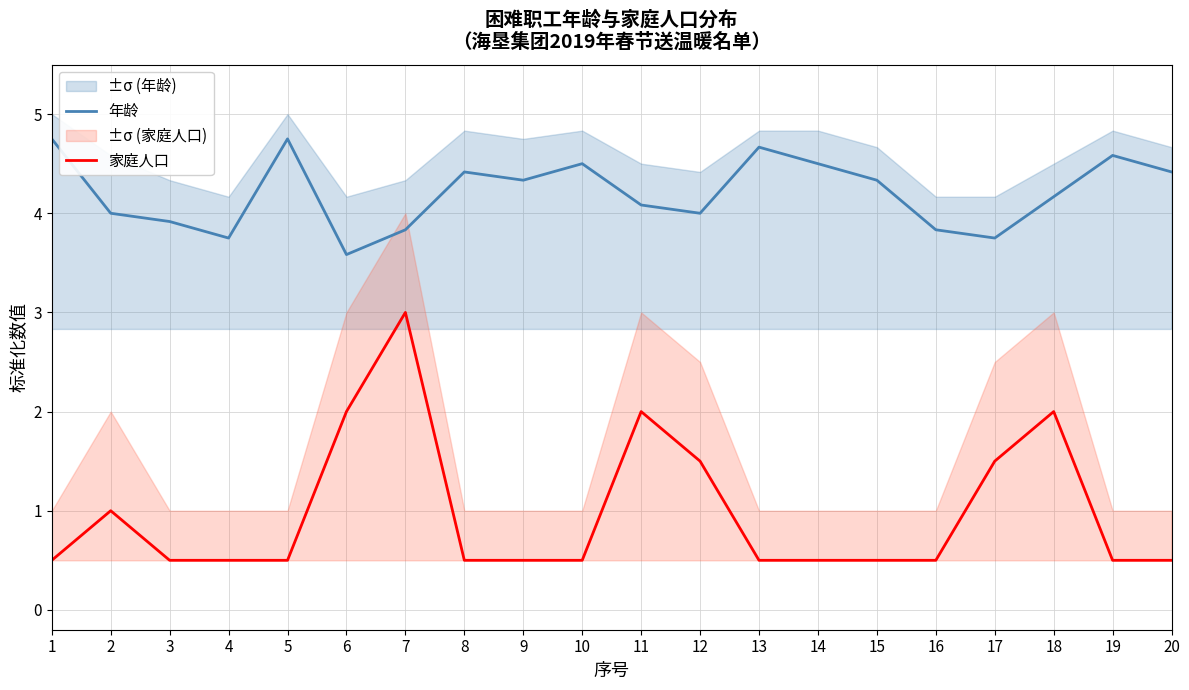

Rank the series by their maximum value, from highest to lowest.

年龄, 家庭人口